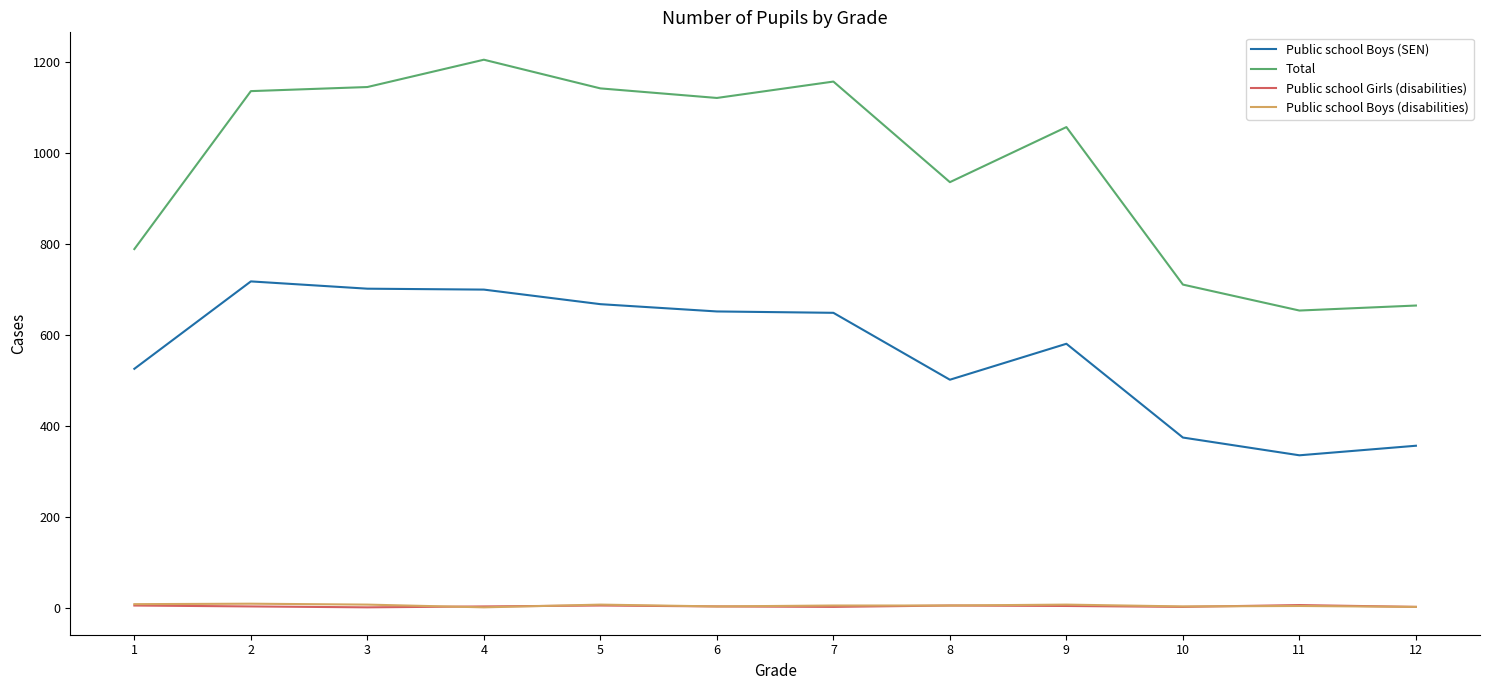

Which series has the widest spread of values?

Total